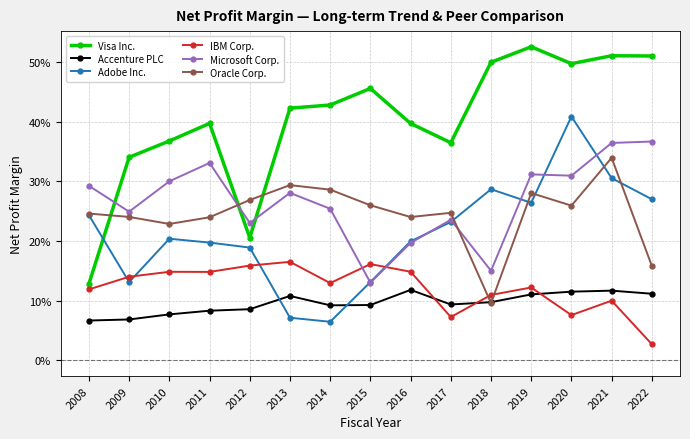

What is the sum of all Oracle Corp. values?

3.7